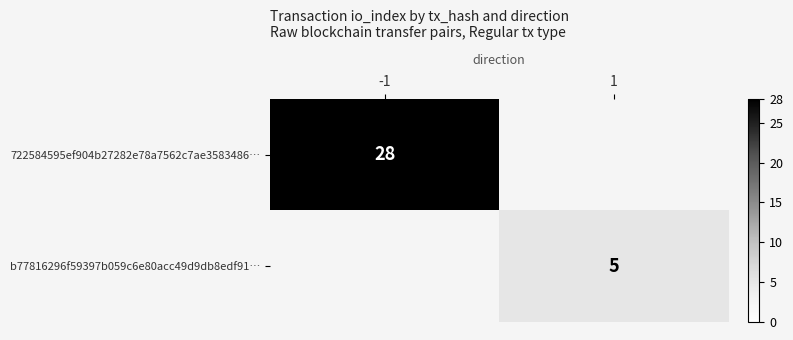

The 722584595ef904b27282e78a7562c7ae3583486… series shows 46 at -1. True or false?

False